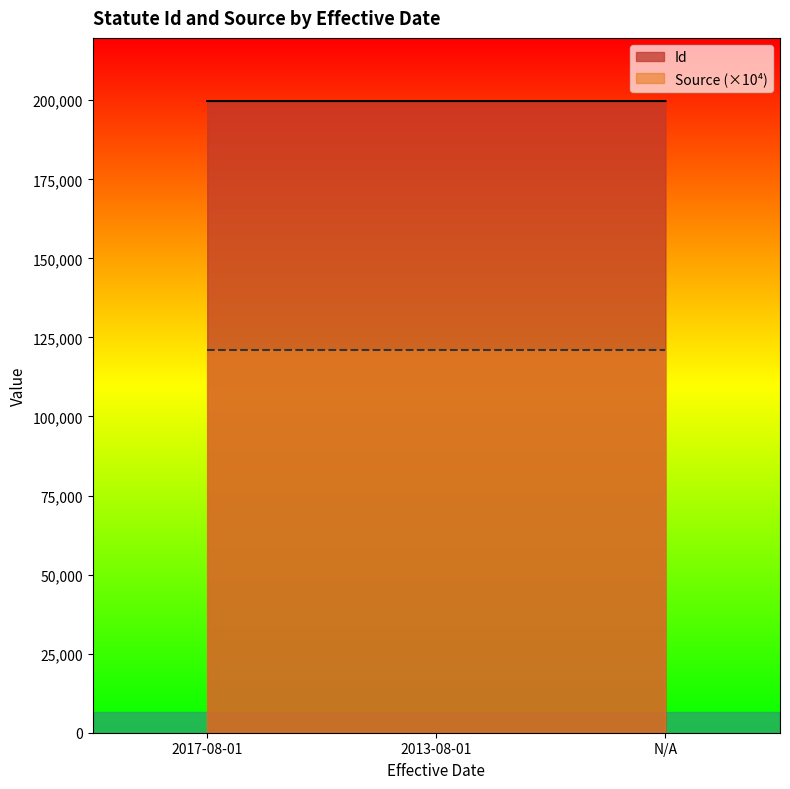

Where is the data nearest to the value 199740?

2013-08-01